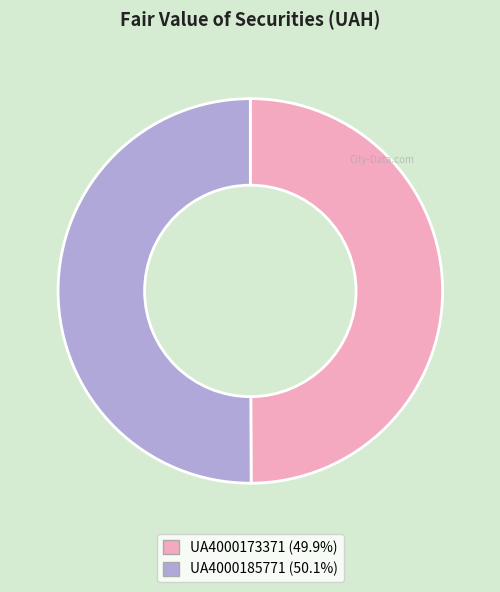

How many segments does this pie chart have?

2